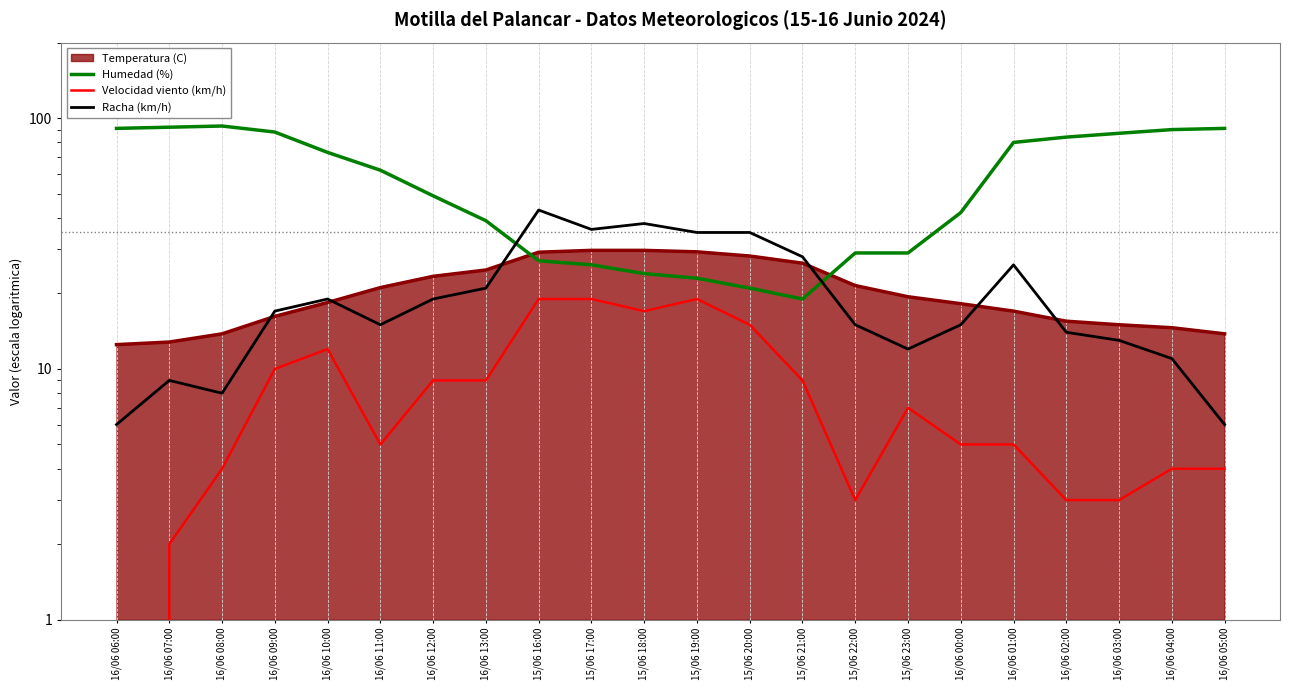

At which category is the sum across all series the highest?

16/06 09:00